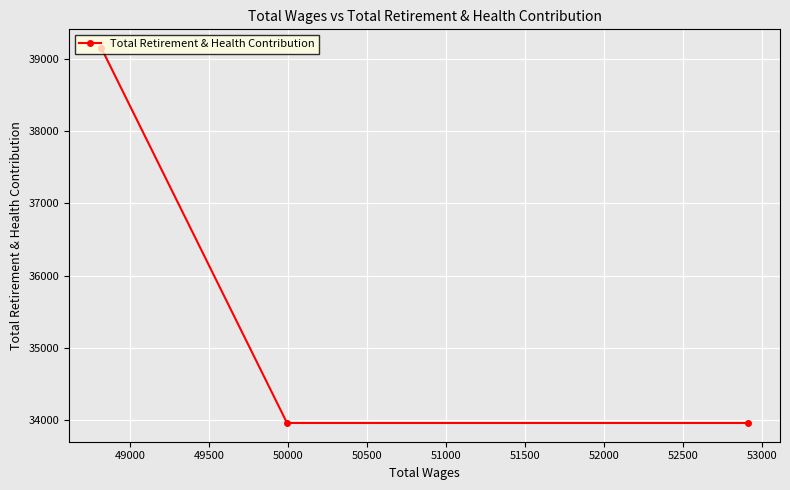

How many lines are shown in the chart?

1